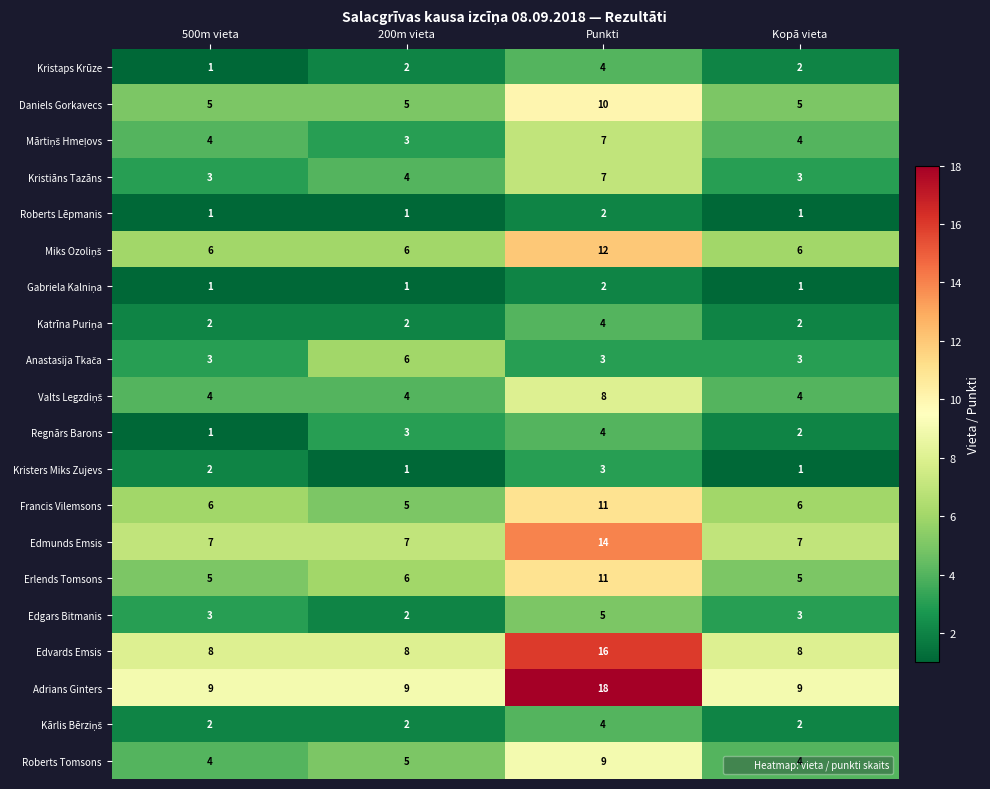

At which category is the sum across all series the highest?

Punkti